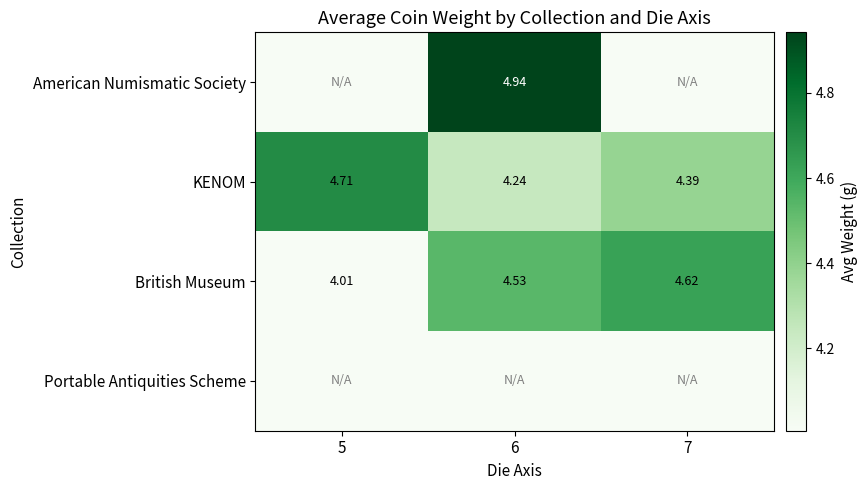

What is the greatest value displayed?

4.9